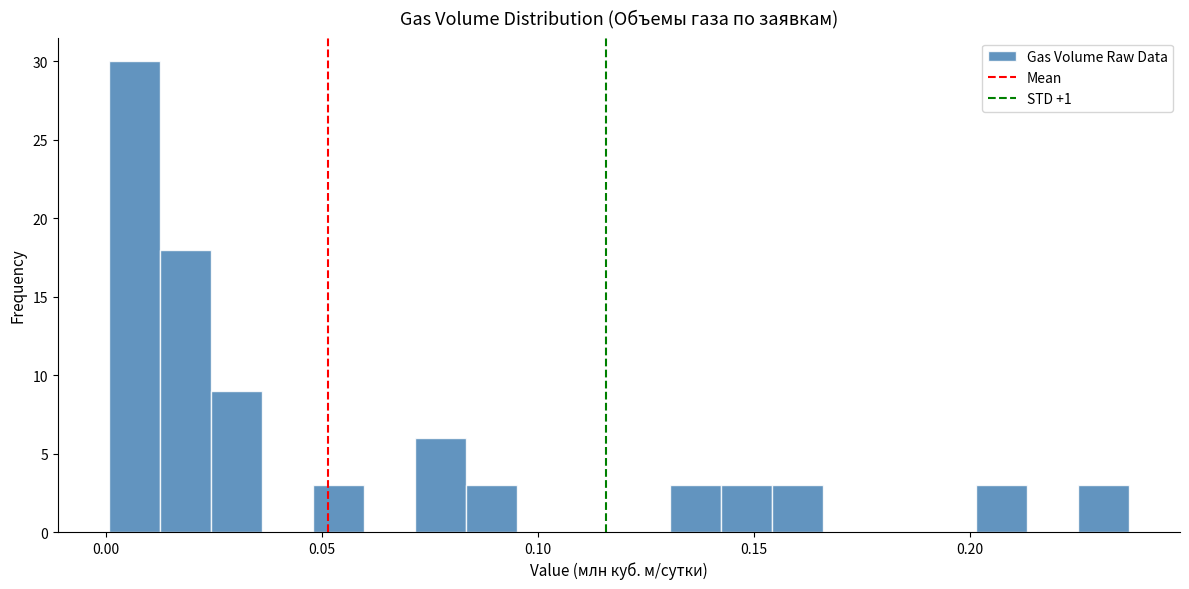

Around what value on the x-axis is the tallest bar? Give the approximate position of its centre, as read against the axis.

0.005